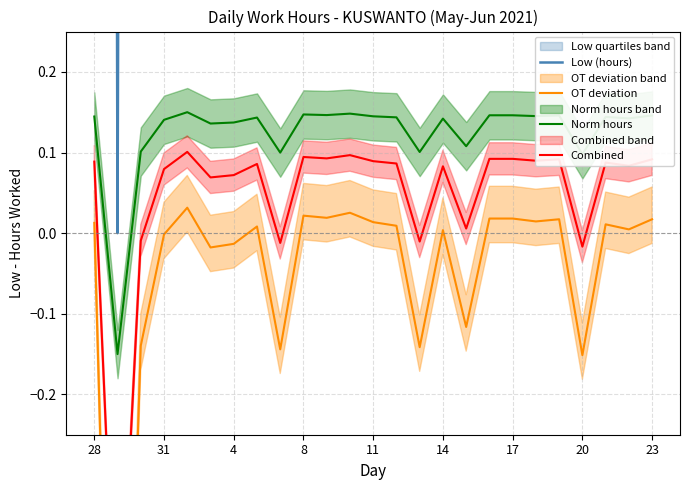

Where does the Norm hours series first go above 0?

28